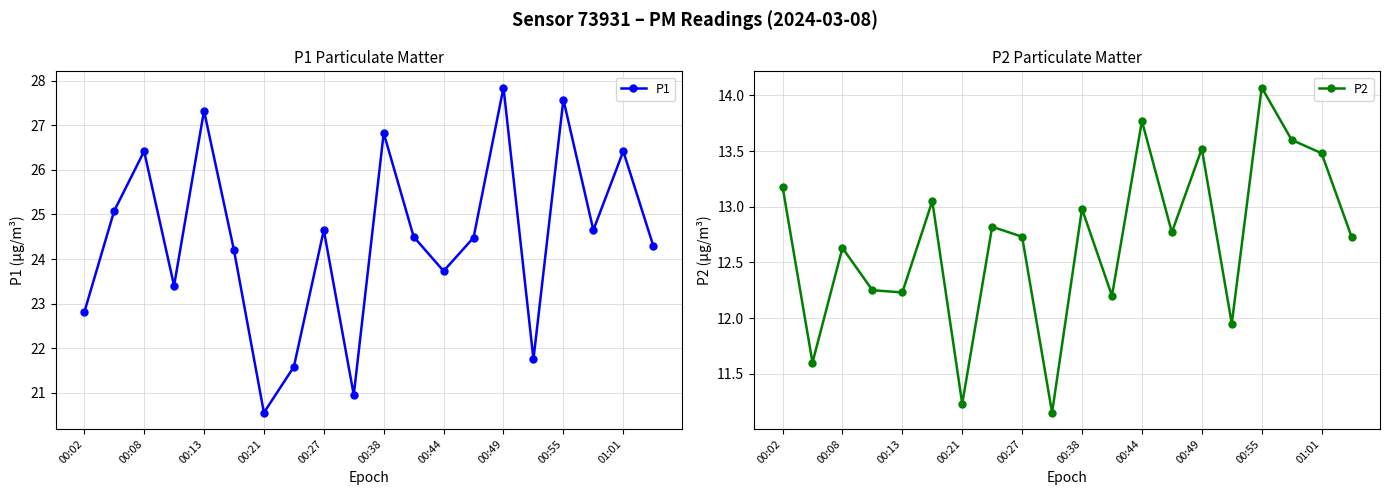

Where does the P2 series first go above 12?

00:02